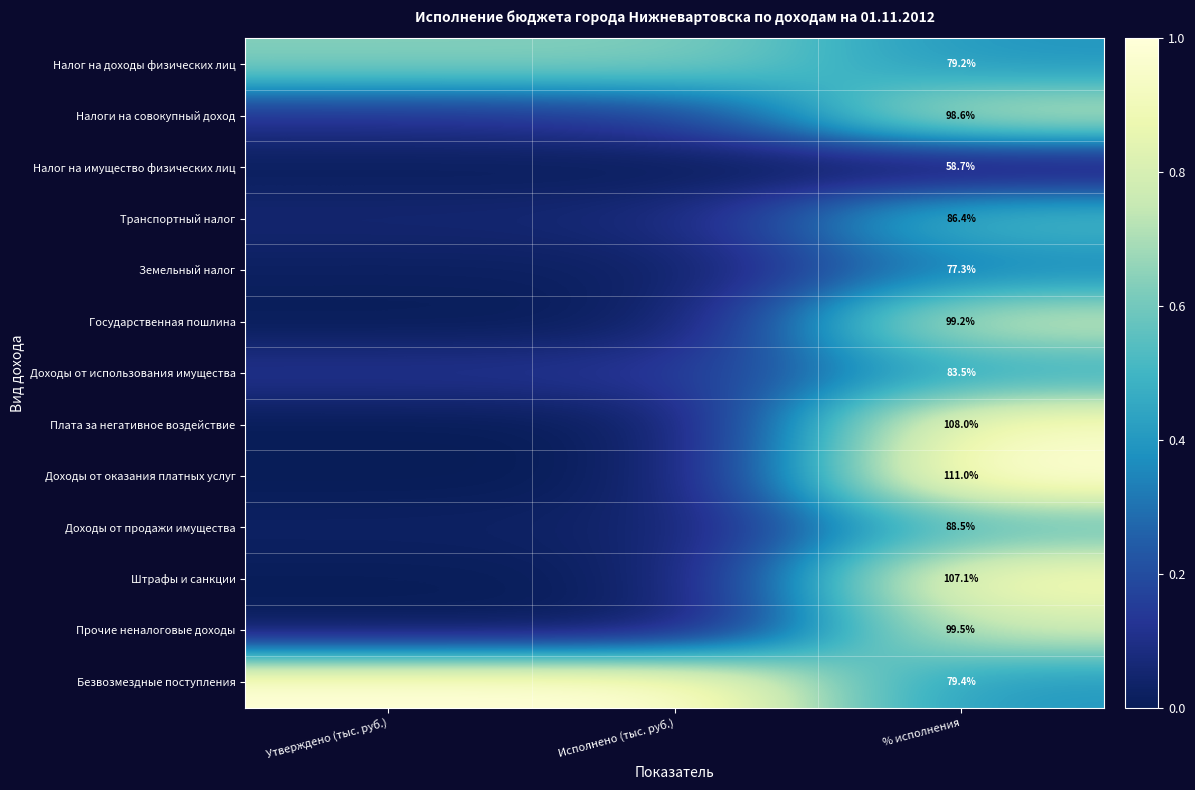

Is the value of Штрафы и санкции at % исполнения greater than the value of Налог на имущество физических лиц at % исполнения?

Yes